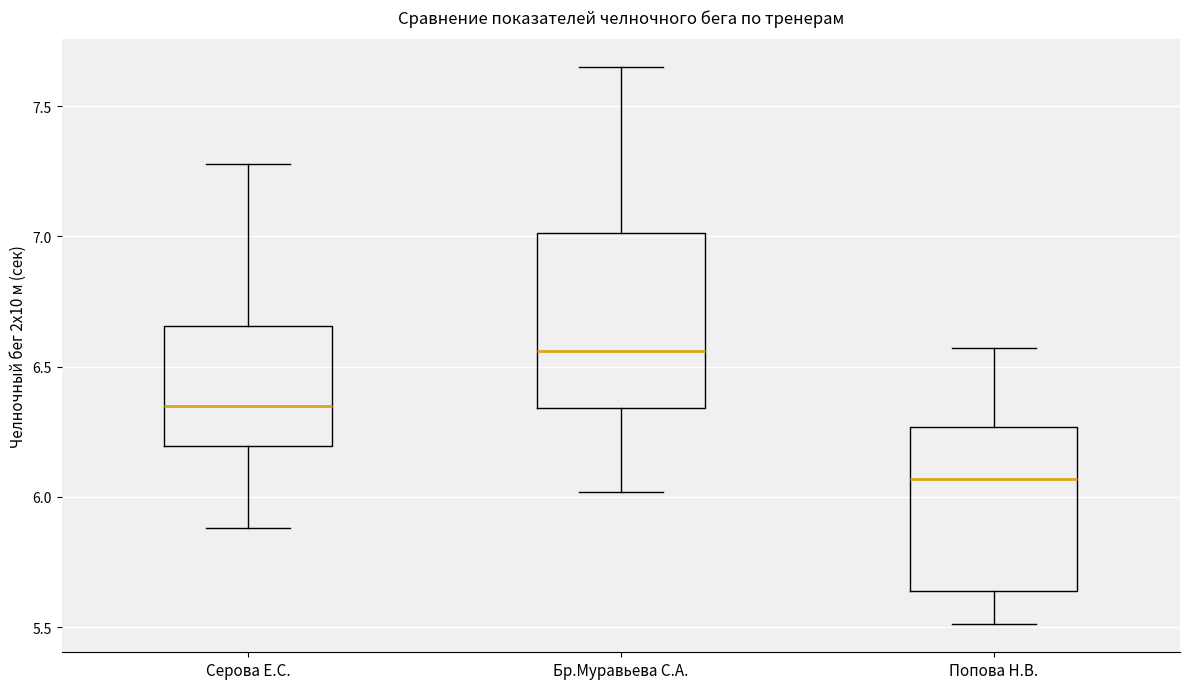

Where does the lower whisker of the box for Попова Н.В. end on the y-axis? The values are not printed on the chart, so give them approximately, as read against the axis.

5.50